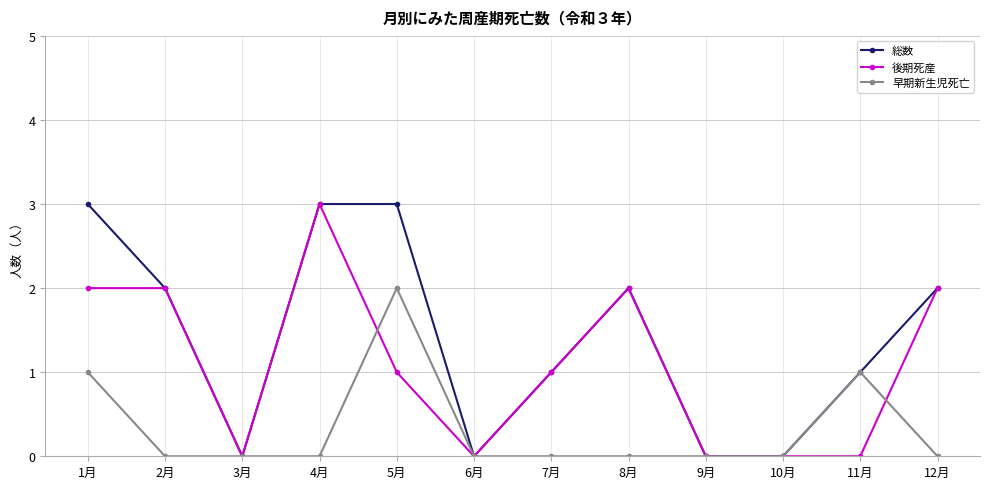

What is the maximum value shown in the chart?

3